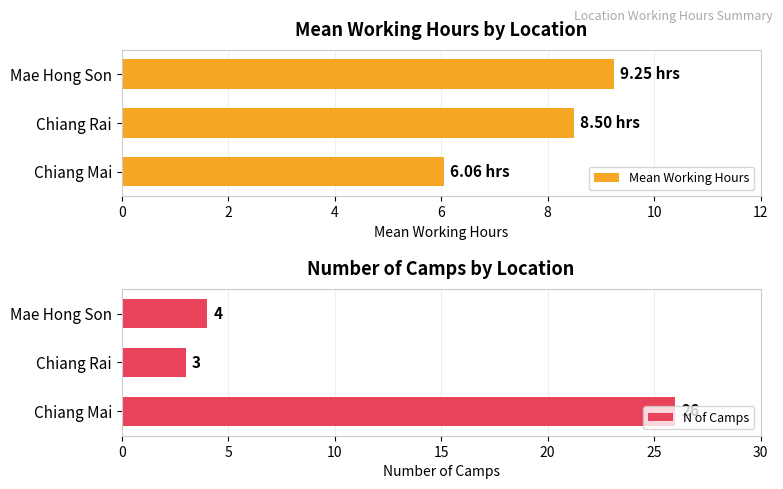

Which series has the widest spread of values?

N of Camps